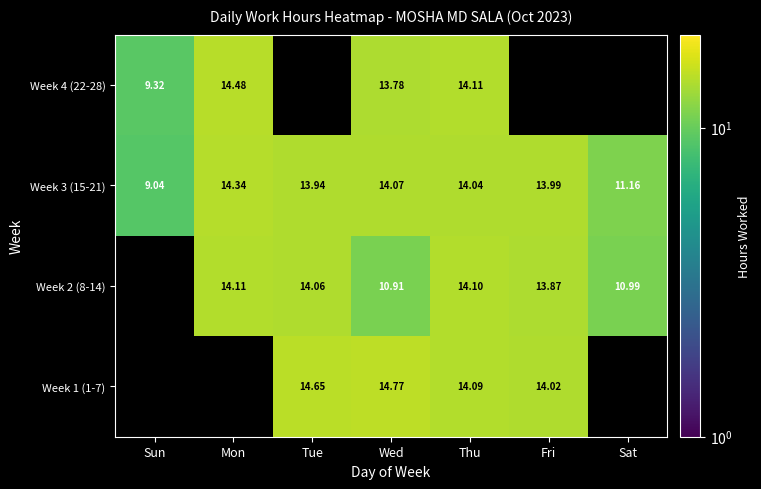

Is the value of Week 1 (1-7) at Fri greater than the value of Week 2 (8-14) at Fri?

Yes